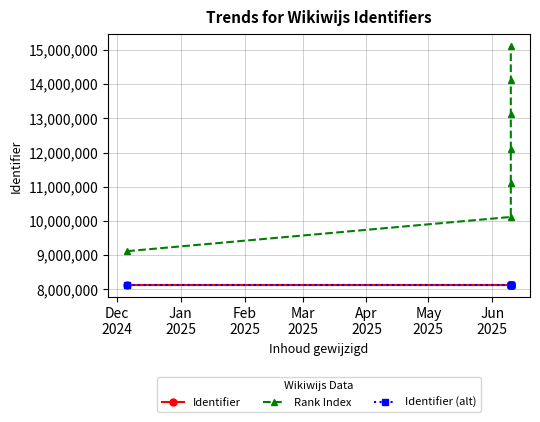

What is the minimum value shown in the chart?

8118807